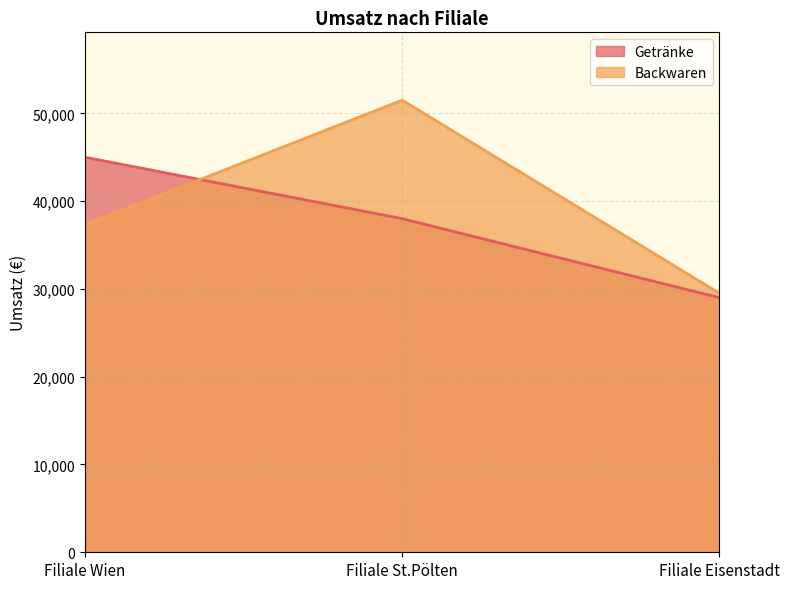

What is the value of the Backwaren point at the 2nd from the left?

51500